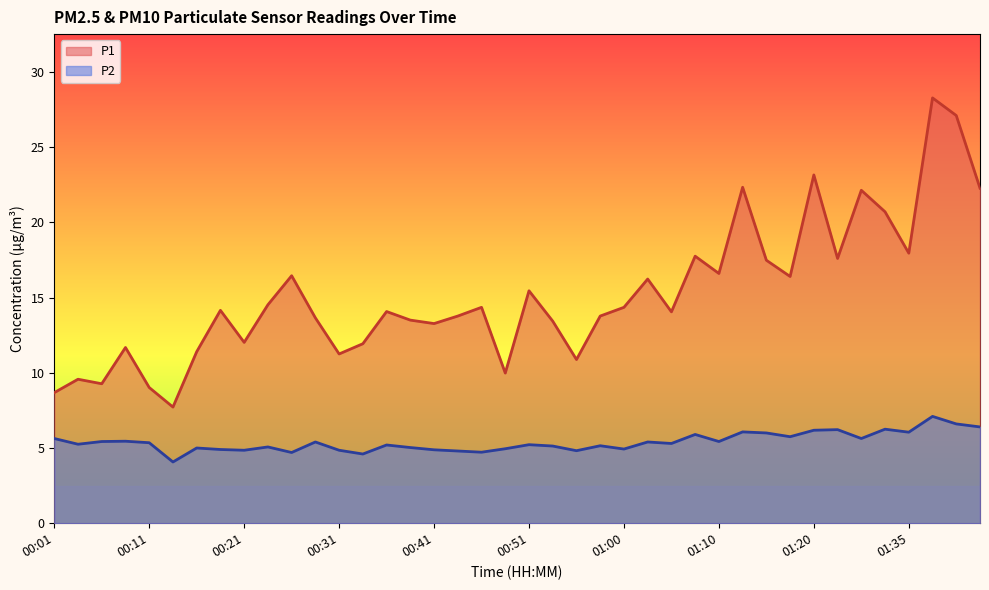

Is the value of P2 at 01:33 greater than the value of P1 at 01:31?

No